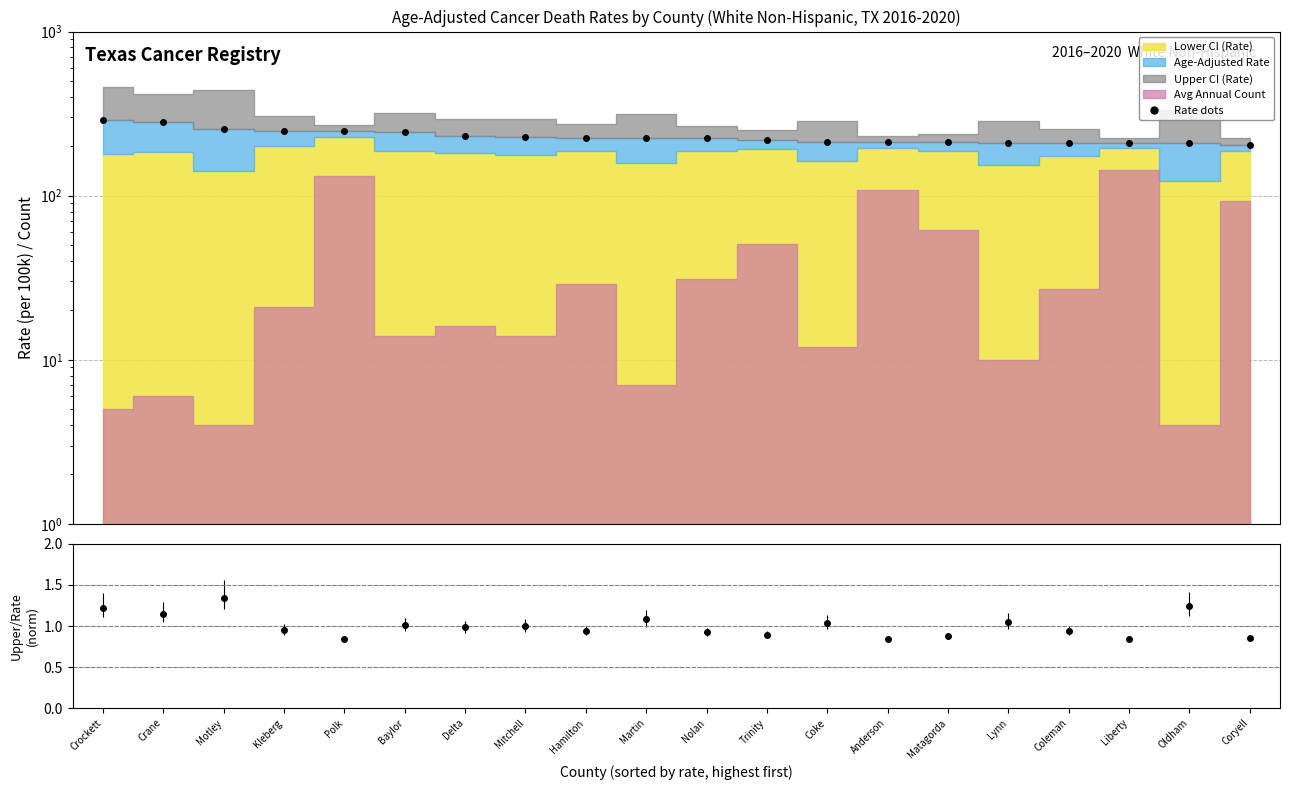

What is the ratio of the value at Crane to the value at Martin?

1.3